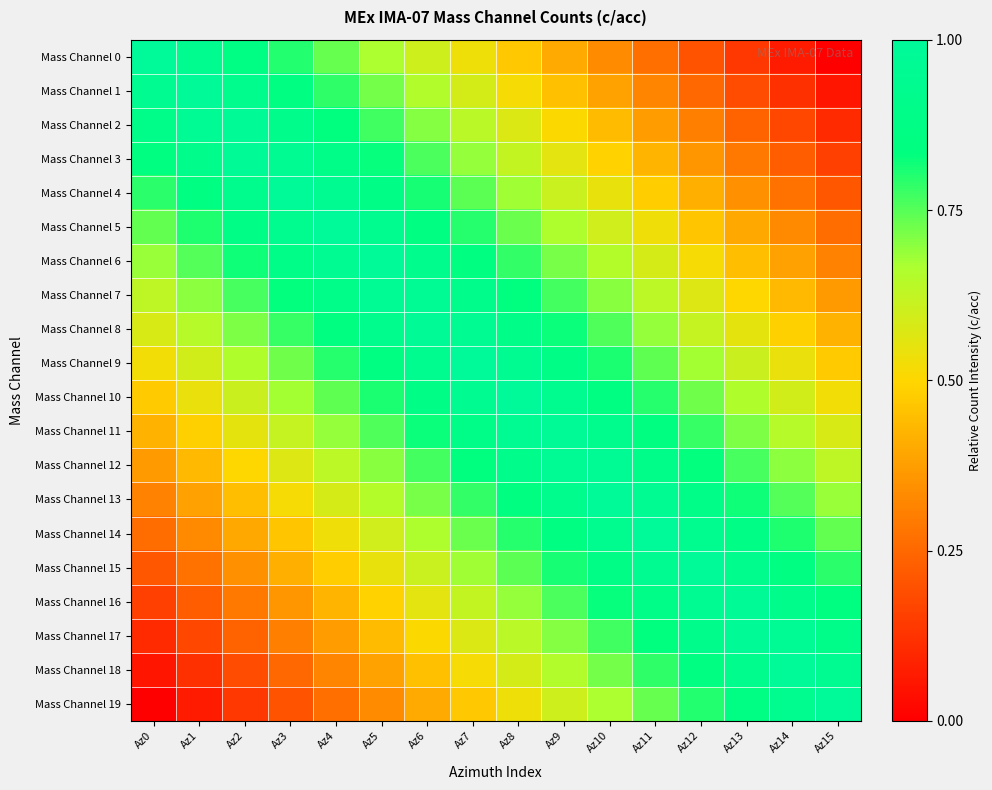

Reading left to right, what are all the values shown in this chart?

Mass Channel 0: Az0=1.0	Az1=0.9	Az2=0.9	Az3=0.8	Az4=0.7	Az5=0.7	Az6=0.6	Az7=0.5	Az8=0.5	Az9=0.4	Az10=0.3	Az11=0.3	Az12=0.2	Az13=0.1	Az14=0.1	Az15=0.0
Mass Channel 1: Az0=0.9	Az1=1.0	Az2=0.9	Az3=0.9	Az4=0.8	Az5=0.7	Az6=0.7	Az7=0.6	Az8=0.5	Az9=0.5	Az10=0.4	Az11=0.3	Az12=0.3	Az13=0.2	Az14=0.1	Az15=0.1
Mass Channel 2: Az0=0.9	Az1=1.0	Az2=1.0	Az3=0.9	Az4=0.8	Az5=0.8	Az6=0.7	Az7=0.6	Az8=0.6	Az9=0.5	Az10=0.4	Az11=0.4	Az12=0.3	Az13=0.2	Az14=0.2	Az15=0.1
Mass Channel 3: Az0=0.8	Az1=0.9	Az2=1.0	Az3=1.0	Az4=0.9	Az5=0.8	Az6=0.8	Az7=0.7	Az8=0.6	Az9=0.6	Az10=0.5	Az11=0.4	Az12=0.4	Az13=0.3	Az14=0.2	Az15=0.2
Mass Channel 4: Az0=0.8	Az1=0.9	Az2=0.9	Az3=1.0	Az4=0.9	Az5=0.9	Az6=0.8	Az7=0.7	Az8=0.7	Az9=0.6	Az10=0.5	Az11=0.5	Az12=0.4	Az13=0.3	Az14=0.3	Az15=0.2
Mass Channel 5: Az0=0.7	Az1=0.8	Az2=0.9	Az3=0.9	Az4=1.0	Az5=0.9	Az6=0.9	Az7=0.8	Az8=0.7	Az9=0.7	Az10=0.6	Az11=0.5	Az12=0.5	Az13=0.4	Az14=0.3	Az15=0.3
Mass Channel 6: Az0=0.7	Az1=0.8	Az2=0.8	Az3=0.9	Az4=1.0	Az5=1.0	Az6=0.9	Az7=0.8	Az8=0.8	Az9=0.7	Az10=0.6	Az11=0.6	Az12=0.5	Az13=0.4	Az14=0.4	Az15=0.3
Mass Channel 7: Az0=0.6	Az1=0.7	Az2=0.8	Az3=0.8	Az4=0.9	Az5=1.0	Az6=1.0	Az7=0.9	Az8=0.8	Az9=0.8	Az10=0.7	Az11=0.6	Az12=0.6	Az13=0.5	Az14=0.4	Az15=0.4
Mass Channel 8: Az0=0.6	Az1=0.6	Az2=0.7	Az3=0.8	Az4=0.8	Az5=0.9	Az6=1.0	Az7=1.0	Az8=0.9	Az9=0.8	Az10=0.8	Az11=0.7	Az12=0.6	Az13=0.6	Az14=0.5	Az15=0.4
Mass Channel 9: Az0=0.5	Az1=0.6	Az2=0.7	Az3=0.7	Az4=0.8	Az5=0.9	Az6=0.9	Az7=1.0	Az8=0.9	Az9=0.9	Az10=0.8	Az11=0.7	Az12=0.7	Az13=0.6	Az14=0.5	Az15=0.5
Mass Channel 10: Az0=0.5	Az1=0.5	Az2=0.6	Az3=0.7	Az4=0.7	Az5=0.8	Az6=0.9	Az7=0.9	Az8=1.0	Az9=0.9	Az10=0.9	Az11=0.8	Az12=0.7	Az13=0.7	Az14=0.6	Az15=0.5
Mass Channel 11: Az0=0.4	Az1=0.5	Az2=0.6	Az3=0.6	Az4=0.7	Az5=0.8	Az6=0.8	Az7=0.9	Az8=1.0	Az9=1.0	Az10=0.9	Az11=0.8	Az12=0.8	Az13=0.7	Az14=0.6	Az15=0.6
Mass Channel 12: Az0=0.4	Az1=0.4	Az2=0.5	Az3=0.6	Az4=0.6	Az5=0.7	Az6=0.8	Az7=0.8	Az8=0.9	Az9=1.0	Az10=1.0	Az11=0.9	Az12=0.8	Az13=0.8	Az14=0.7	Az15=0.6
Mass Channel 13: Az0=0.3	Az1=0.4	Az2=0.4	Az3=0.5	Az4=0.6	Az5=0.6	Az6=0.7	Az7=0.8	Az8=0.8	Az9=0.9	Az10=1.0	Az11=1.0	Az12=0.9	Az13=0.8	Az14=0.8	Az15=0.7
Mass Channel 14: Az0=0.3	Az1=0.3	Az2=0.4	Az3=0.5	Az4=0.5	Az5=0.6	Az6=0.7	Az7=0.7	Az8=0.8	Az9=0.9	Az10=0.9	Az11=1.0	Az12=0.9	Az13=0.9	Az14=0.8	Az15=0.7
Mass Channel 15: Az0=0.2	Az1=0.3	Az2=0.3	Az3=0.4	Az4=0.5	Az5=0.5	Az6=0.6	Az7=0.7	Az8=0.7	Az9=0.8	Az10=0.9	Az11=0.9	Az12=1.0	Az13=0.9	Az14=0.9	Az15=0.8
Mass Channel 16: Az0=0.2	Az1=0.2	Az2=0.3	Az3=0.4	Az4=0.4	Az5=0.5	Az6=0.6	Az7=0.6	Az8=0.7	Az9=0.8	Az10=0.8	Az11=0.9	Az12=1.0	Az13=1.0	Az14=0.9	Az15=0.8
Mass Channel 17: Az0=0.1	Az1=0.2	Az2=0.2	Az3=0.3	Az4=0.4	Az5=0.4	Az6=0.5	Az7=0.6	Az8=0.6	Az9=0.7	Az10=0.8	Az11=0.8	Az12=0.9	Az13=1.0	Az14=1.0	Az15=0.9
Mass Channel 18: Az0=0.1	Az1=0.1	Az2=0.2	Az3=0.3	Az4=0.3	Az5=0.4	Az6=0.5	Az7=0.5	Az8=0.6	Az9=0.7	Az10=0.7	Az11=0.8	Az12=0.9	Az13=0.9	Az14=1.0	Az15=0.9
Mass Channel 19: Az0=0.0	Az1=0.1	Az2=0.1	Az3=0.2	Az4=0.3	Az5=0.3	Az6=0.4	Az7=0.5	Az8=0.5	Az9=0.6	Az10=0.7	Az11=0.7	Az12=0.8	Az13=0.9	Az14=0.9	Az15=1.0